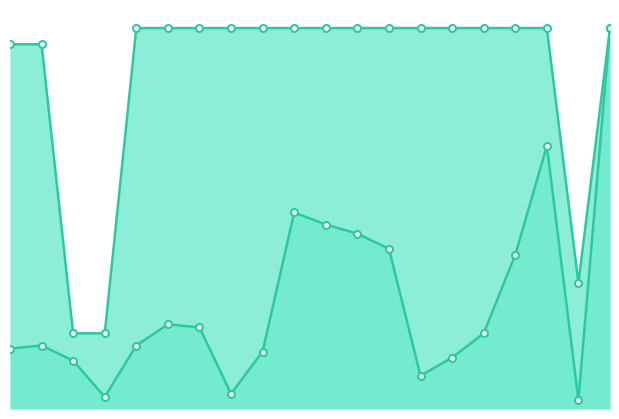

What is the difference between the highest and lowest values at 13?

7016.8